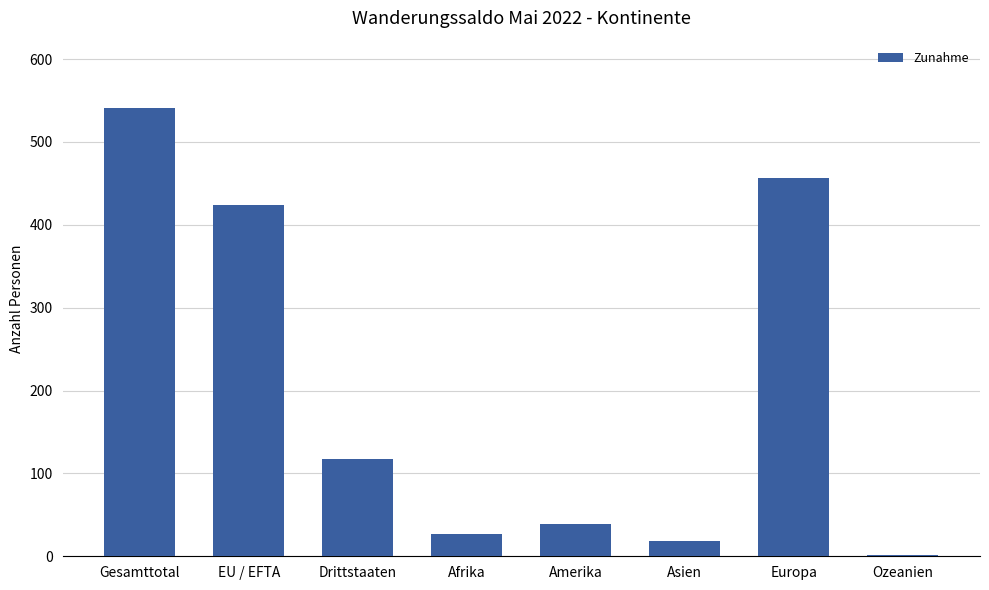

Which category has the highest value across all series?

Gesamttotal